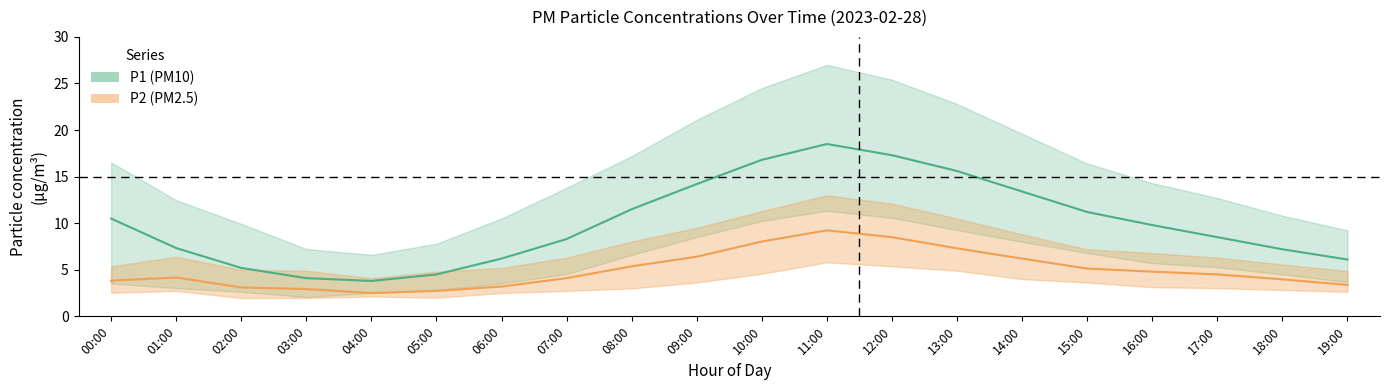

What is the difference between the maximum and minimum values in the P2 series?

6.7